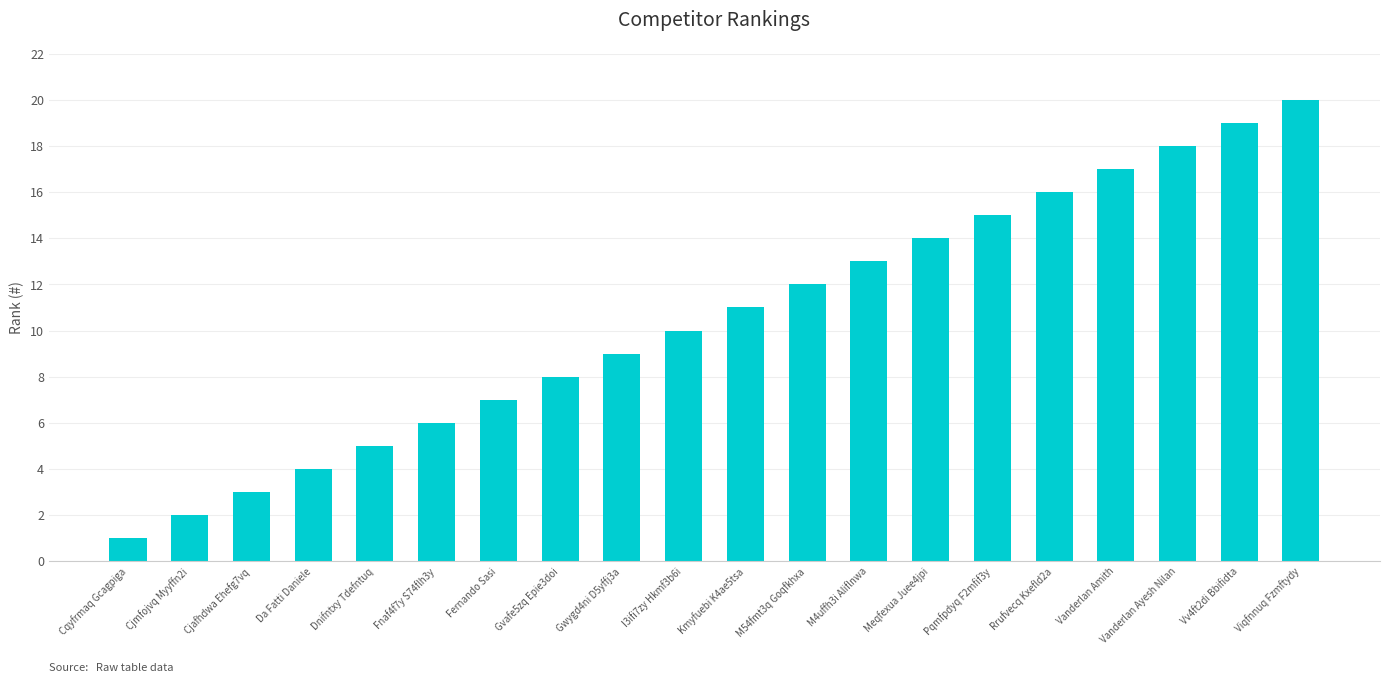

Approximately how many times larger is the value at Kmyfuebi K4ae5tsa compared to Dnifntxy Tdefntuq?

2.2